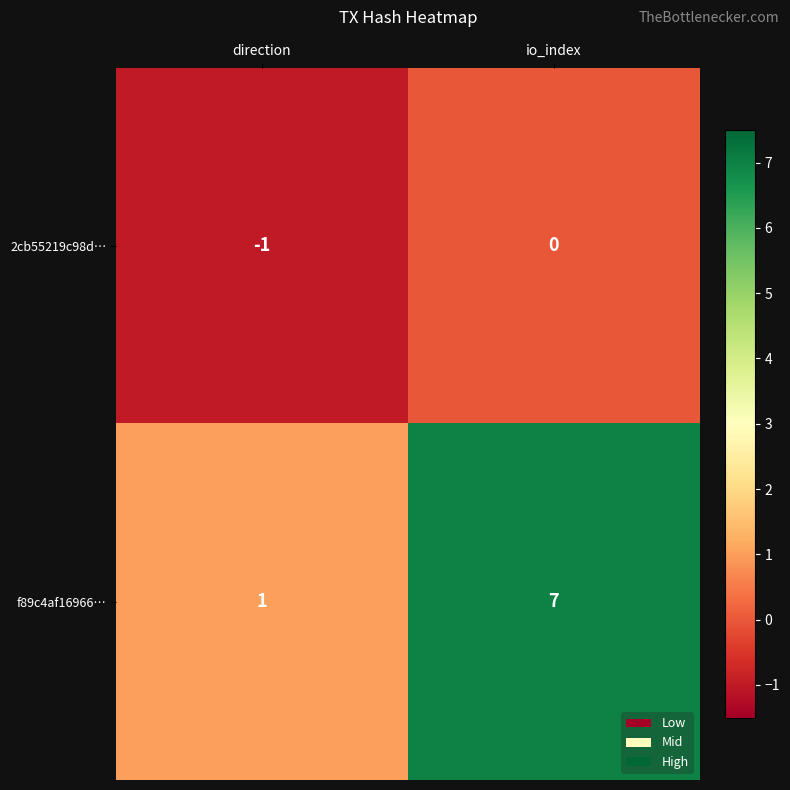

Reading left to right, what are all the values shown in this chart?

2cb55219c98d…: -1	0
f89c4af16966…: 1	7